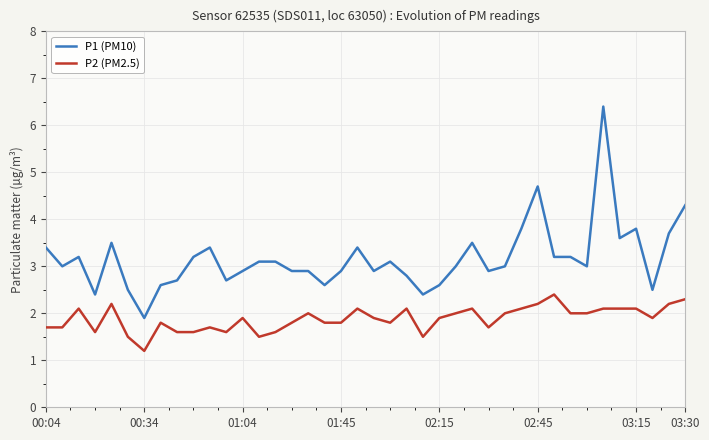

What are all the series names shown in the legend?

P1 (PM10), P2 (PM2.5)